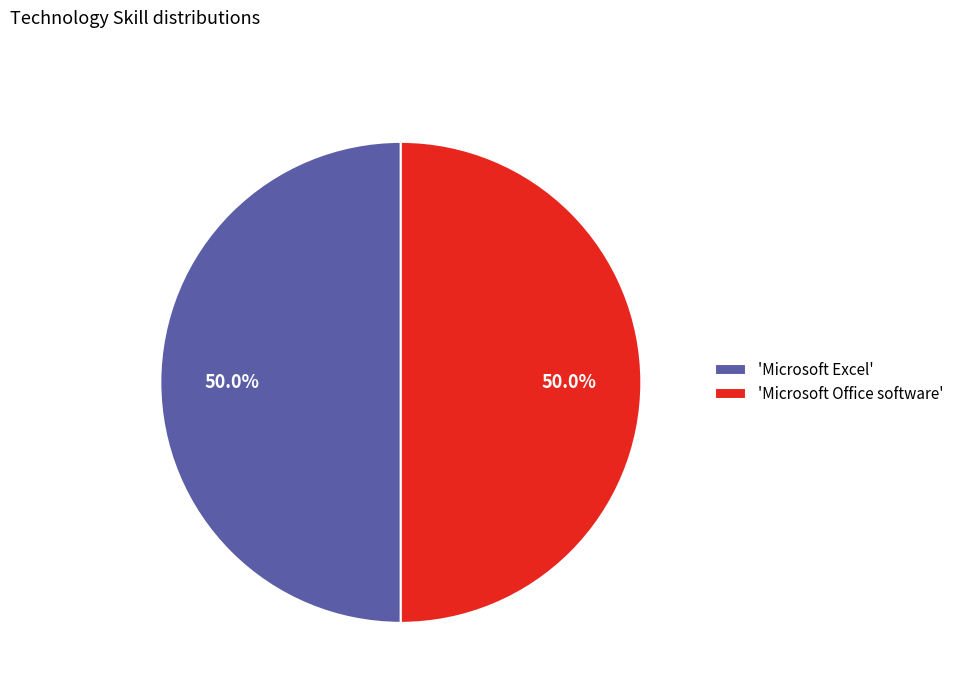

To the nearest percent, what is the difference between the largest and smallest slice percentages?

0%